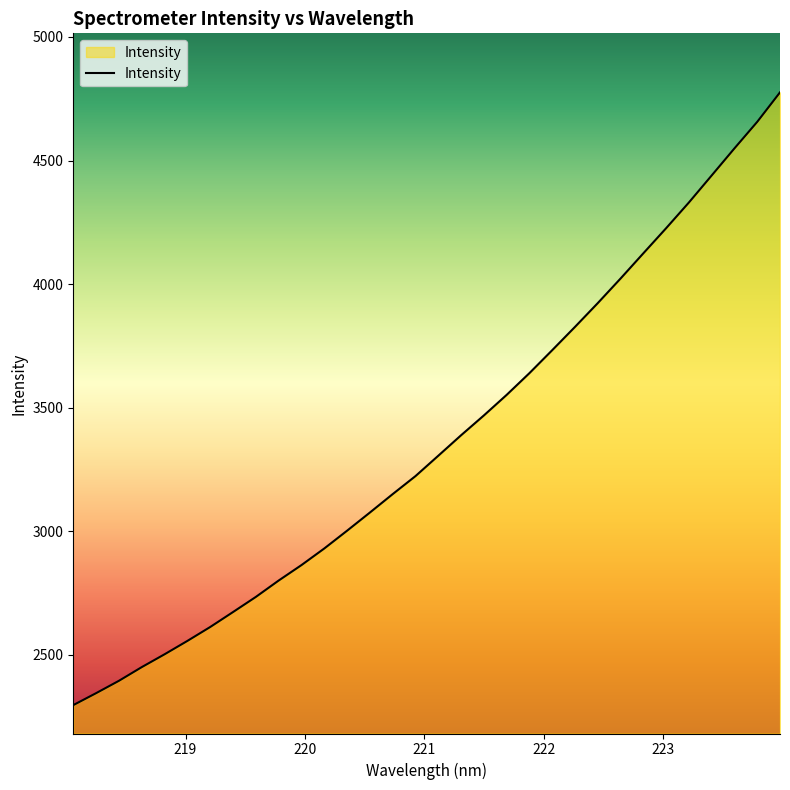

Does the chart have visible grid lines?

No